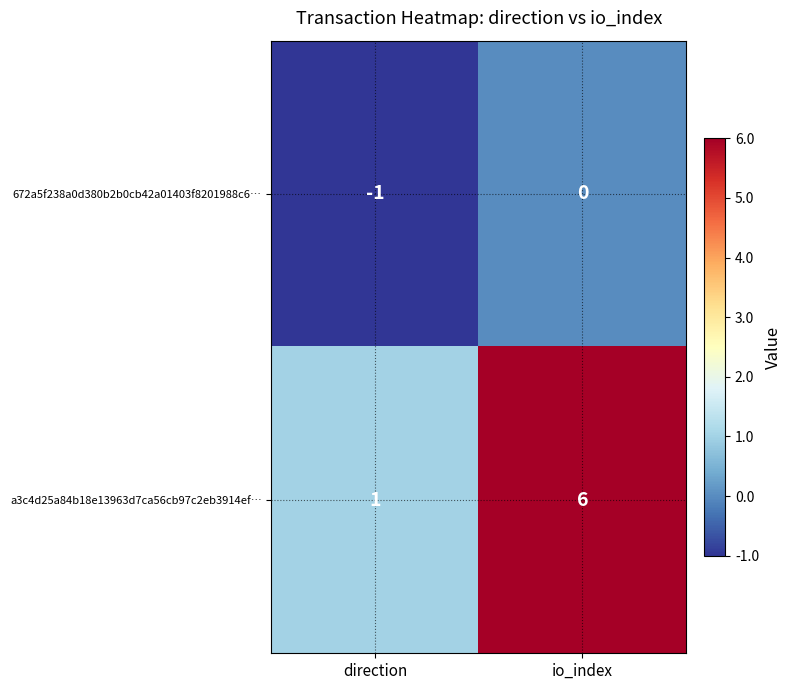

What is the average value of the a3c4d25a84b18e13963d7ca56cb97c2eb3914ef… series?

4